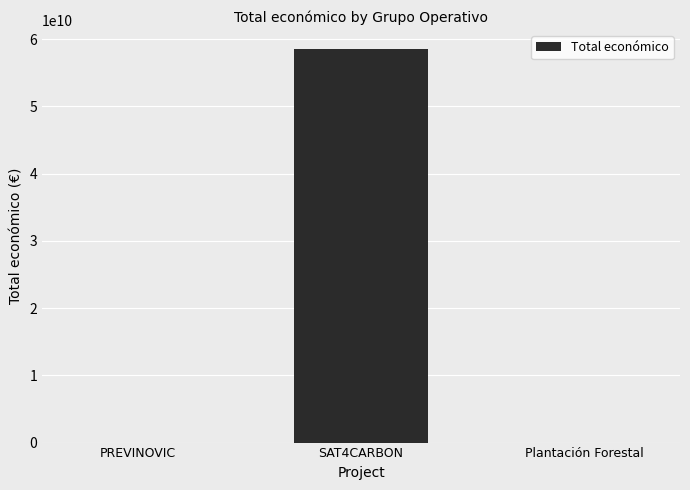

At which category does the chart reach its peak across all series?

SAT4CARBON